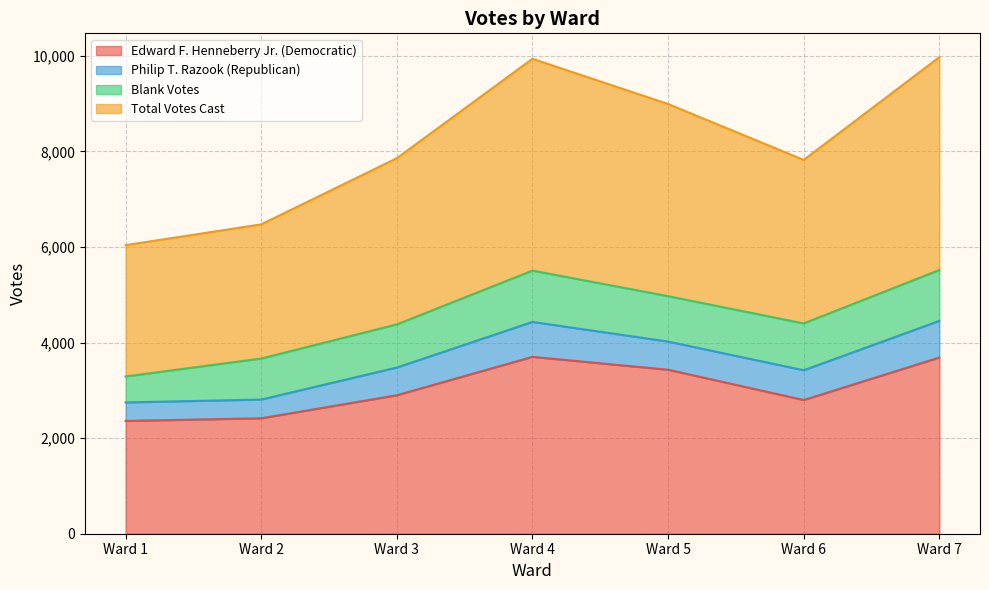

True or false: Total Votes Cast has a value of 4431 at Ward 4.

True